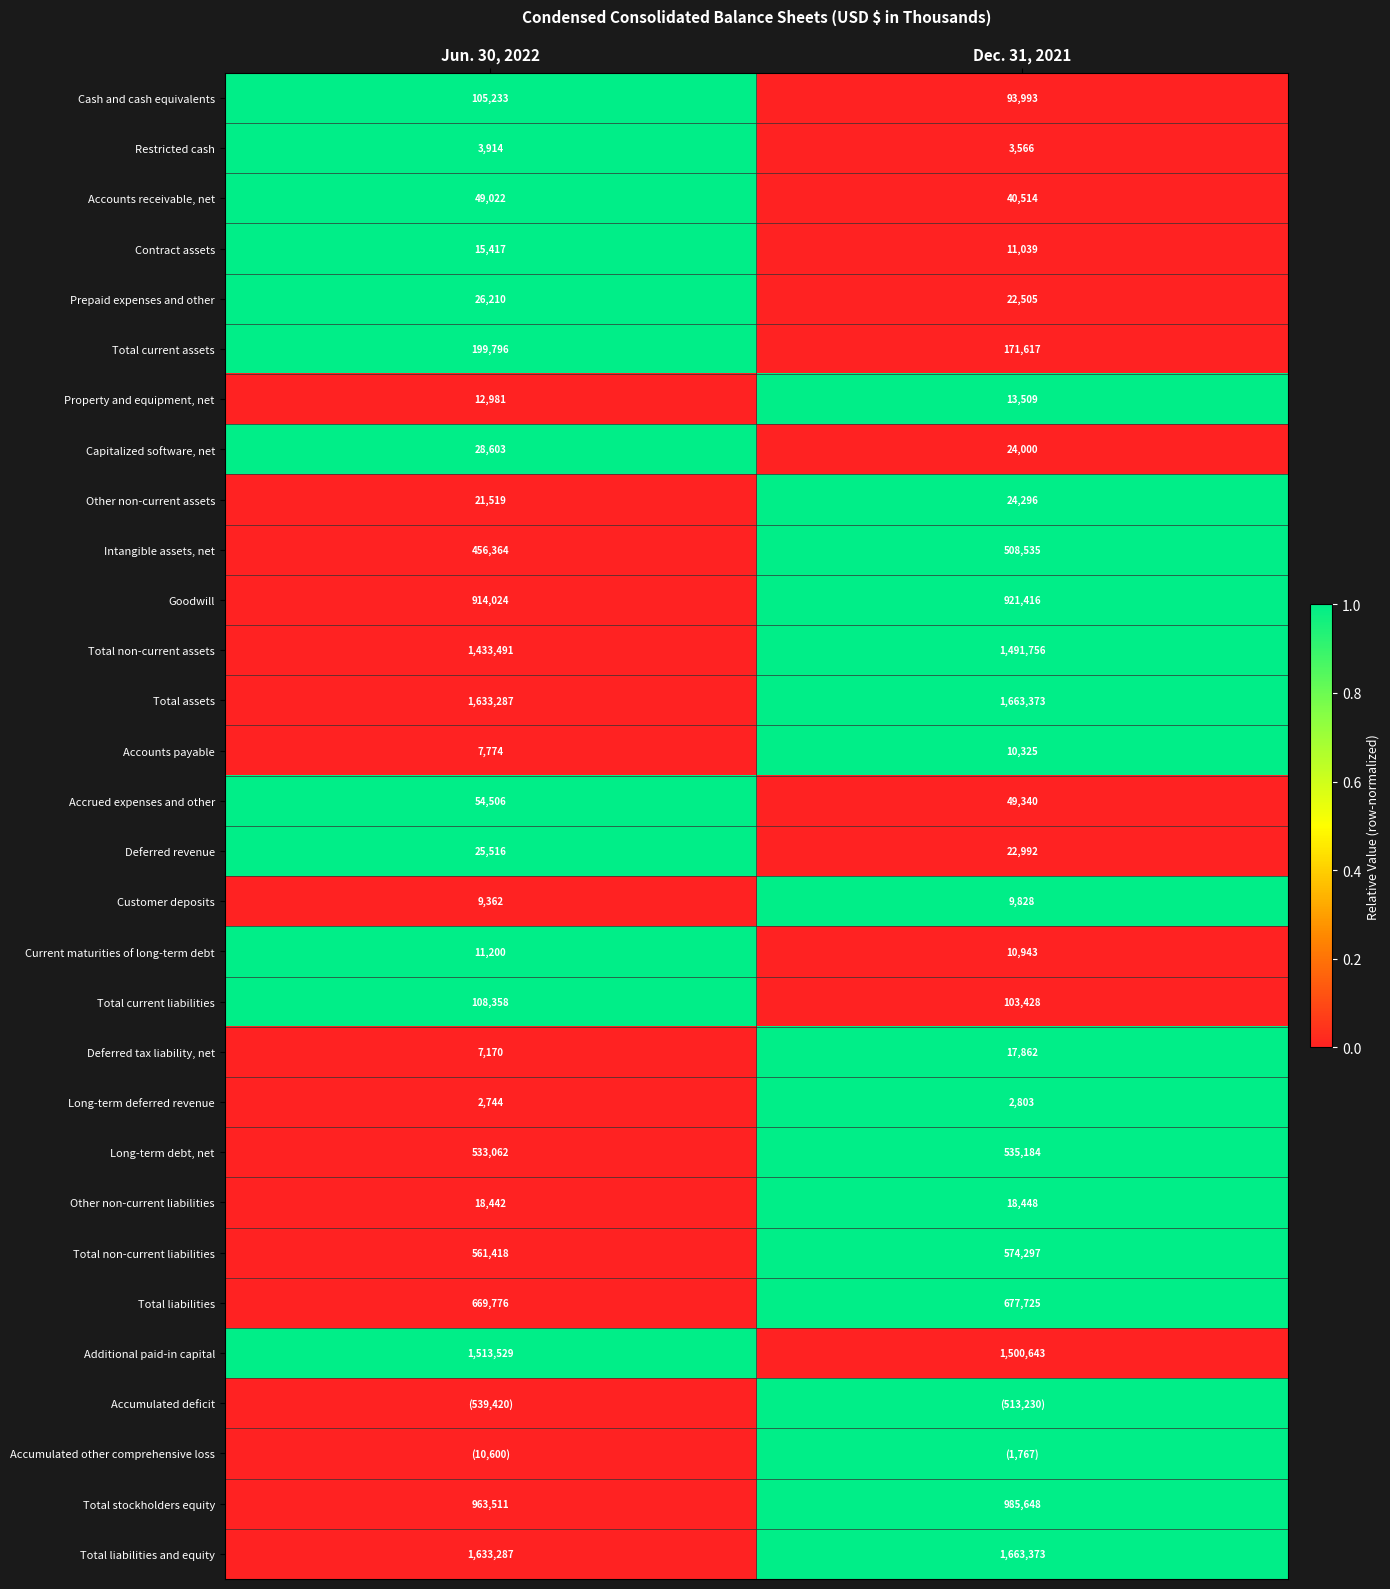

What is the sum of all Total liabilities and equity values?

3296660